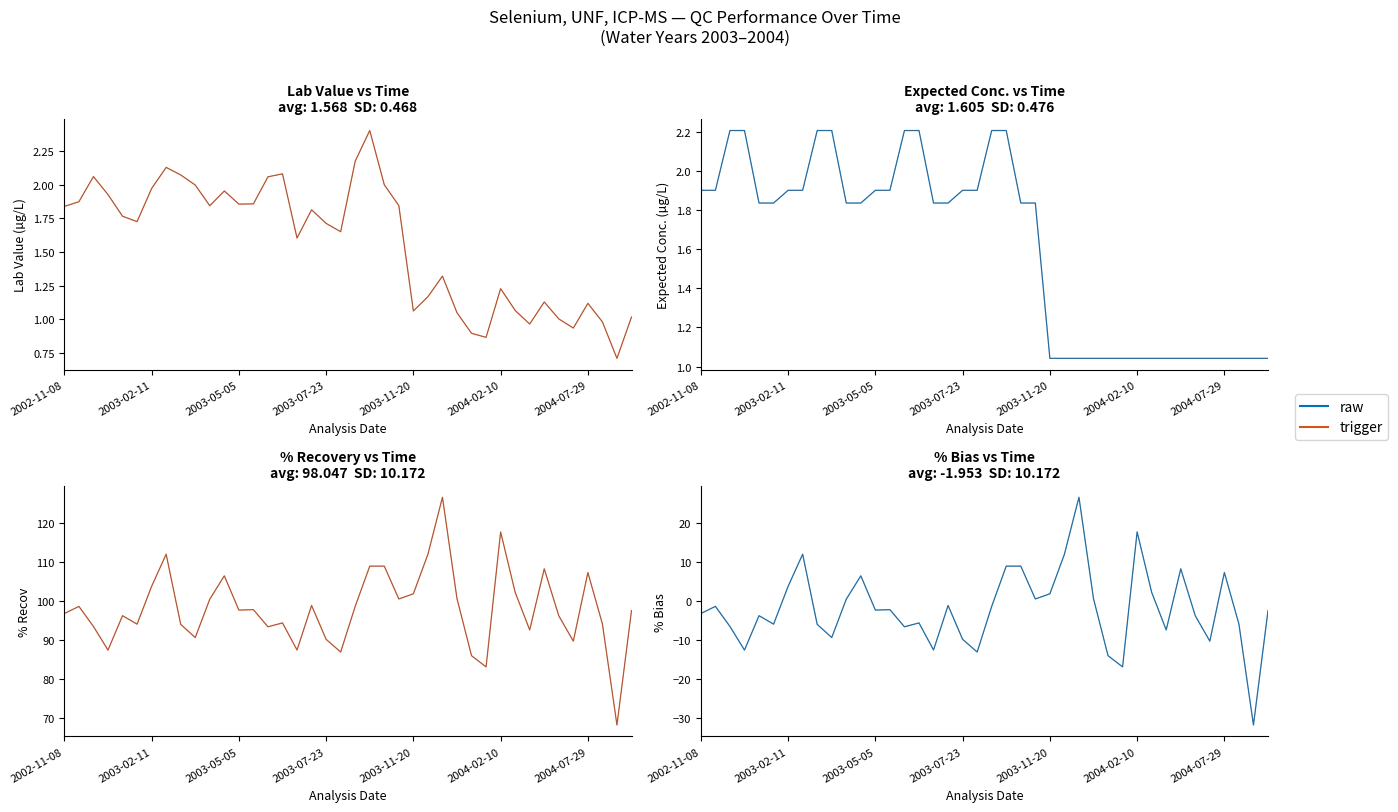

True or false: trigger and raw cross at least once.

False